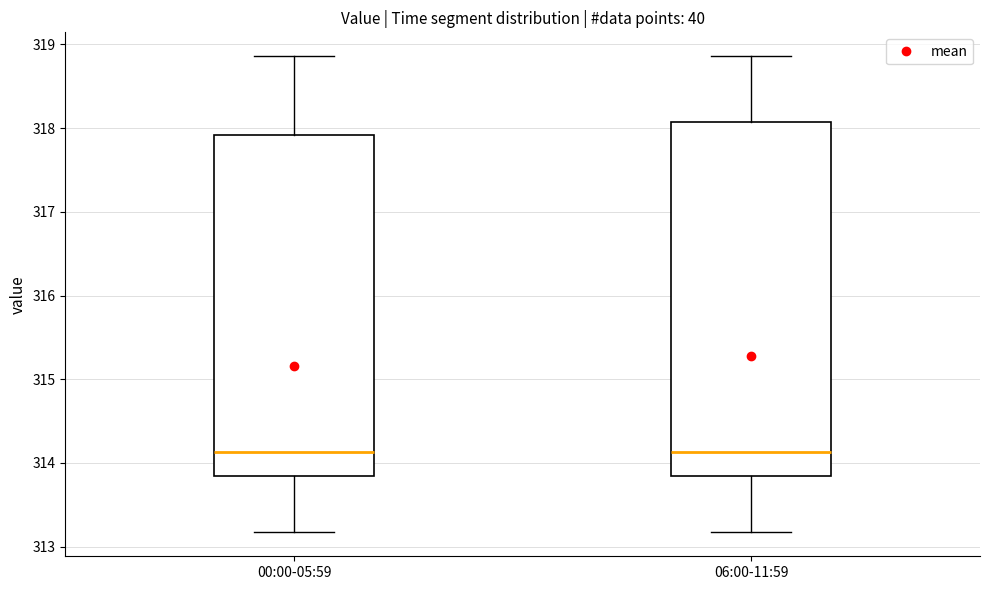

Where is the lower edge of the box for 00:00-05:59 on the y-axis? The values are not printed on the chart, so give them approximately, as read against the axis.

313.8